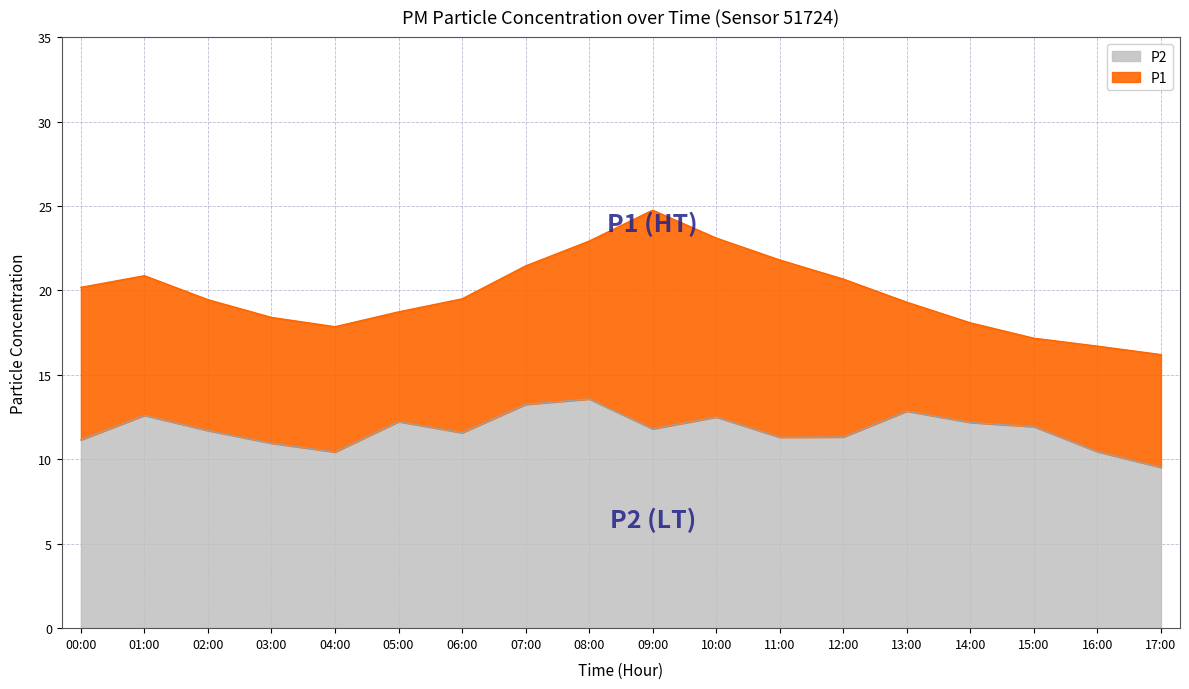

How many values in the P2 series are below 11?

4